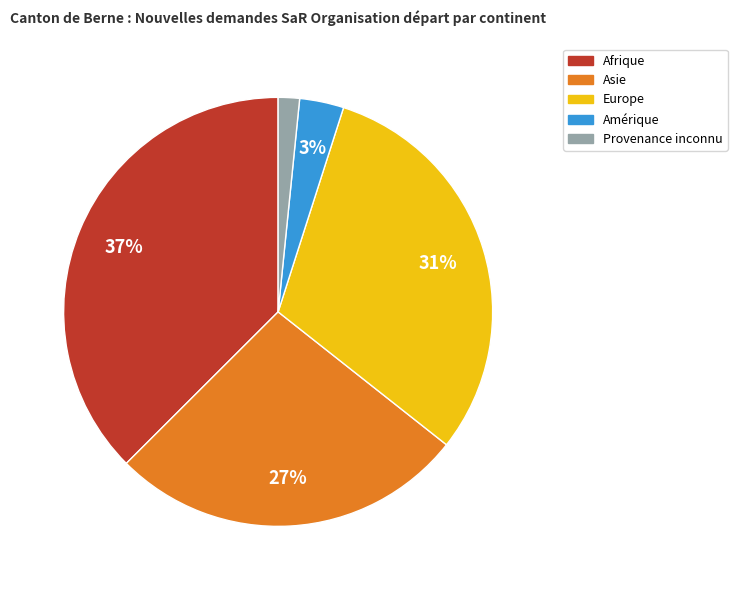

The Amérique slice represents 8% of the pie. True or false?

False